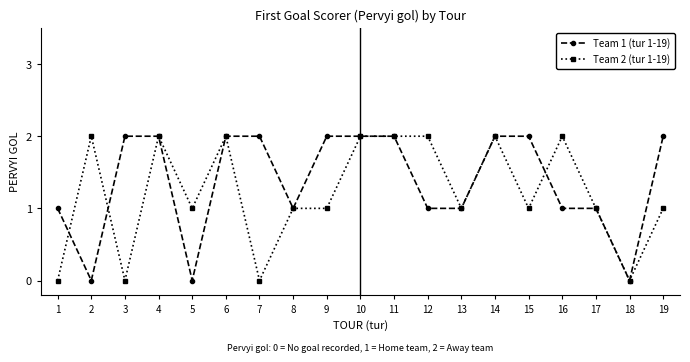

True or false: Team 1 (tur 1-19) and Team 2 (tur 1-19) cross at least once.

True